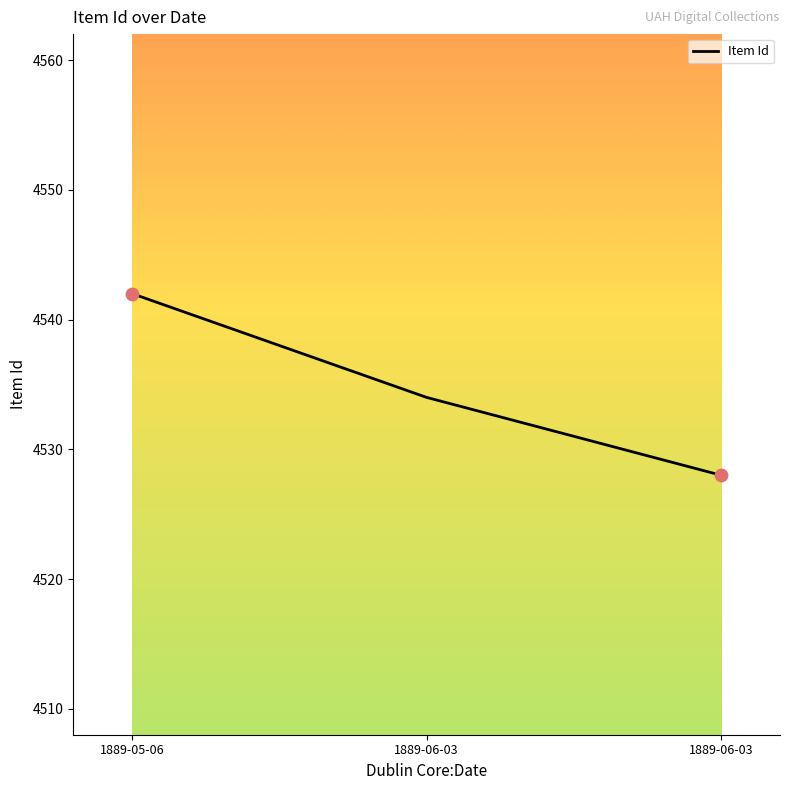

Between 1889-06-03 and 1889-06-03, which is larger?

1889-06-03